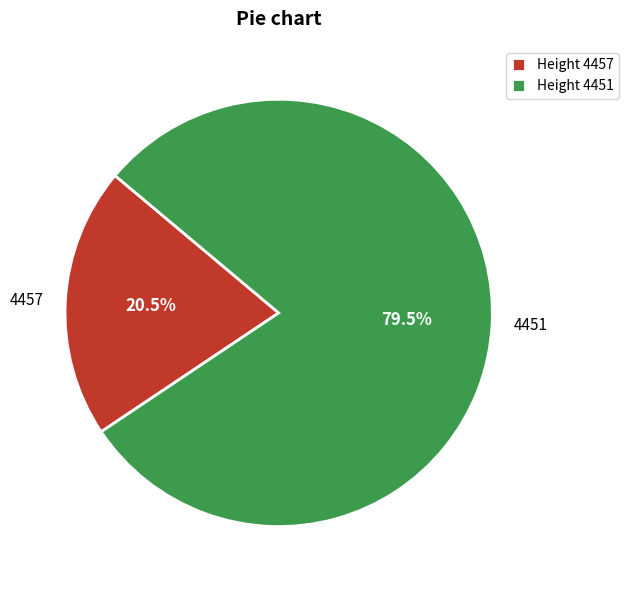

To the nearest percent, what is the difference between the 4451 and 4457 slice percentages?

59%